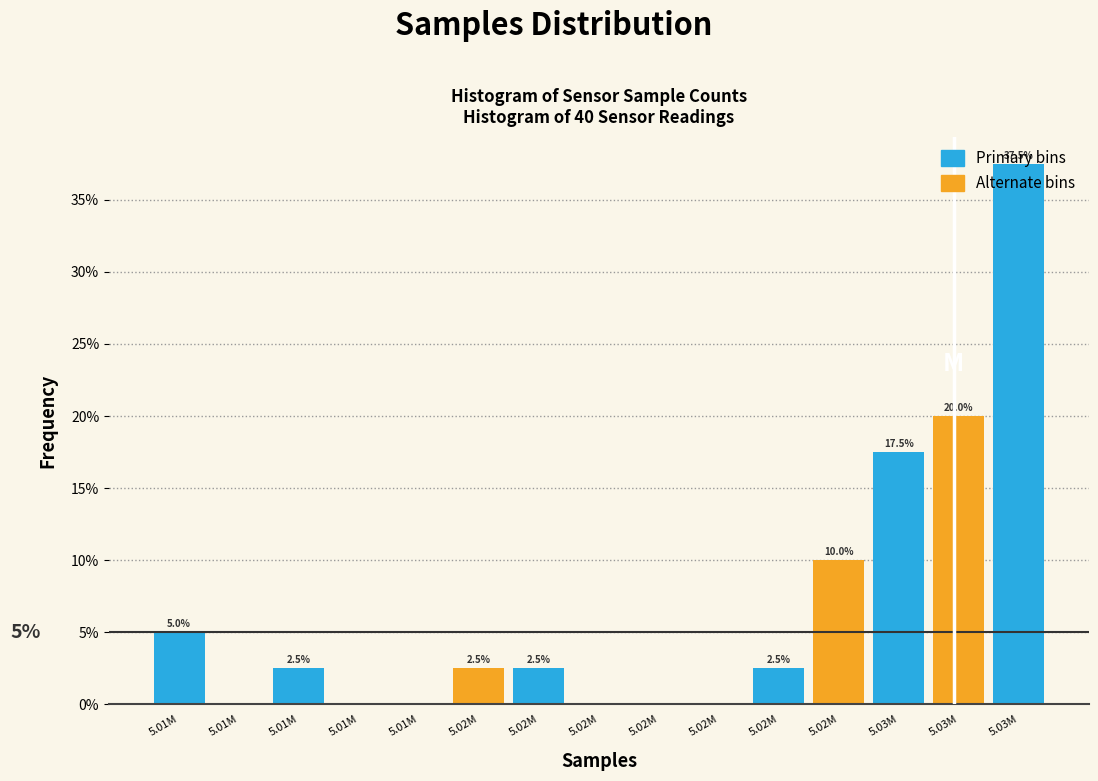

Are the bars horizontal?

No